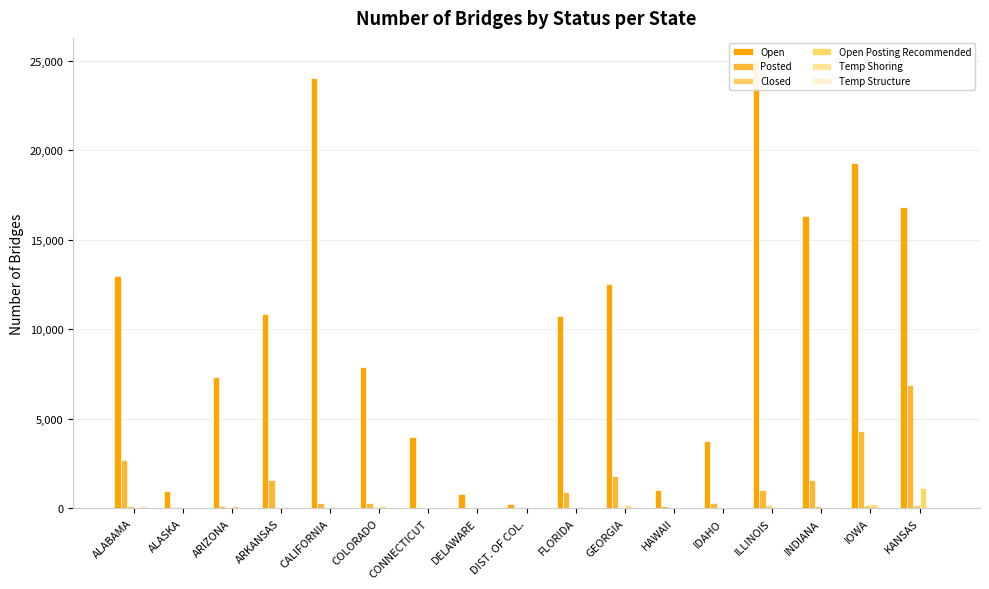

What is the total value across all series at ALABAMA?

15999